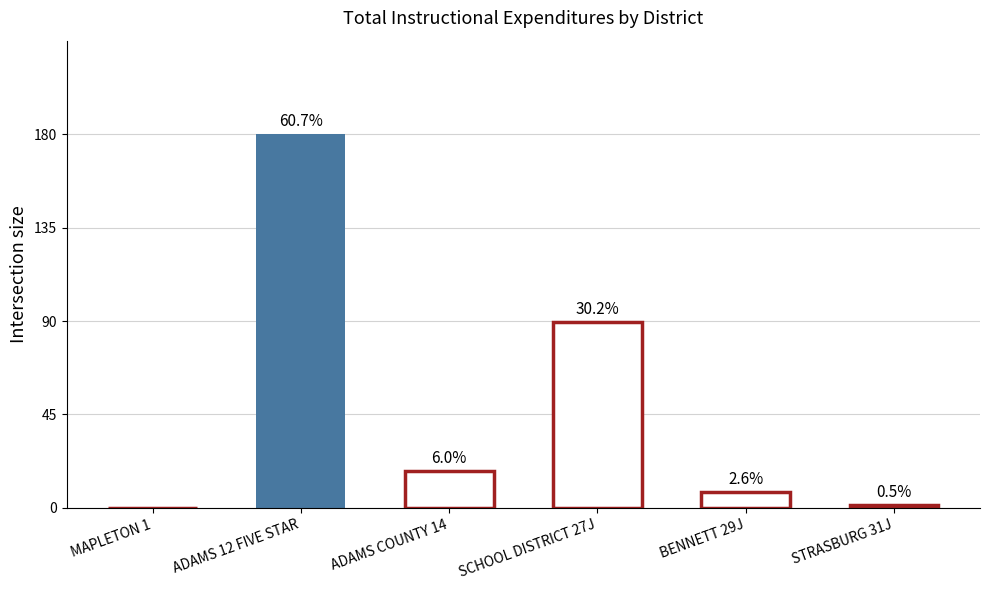

List the labels in order of value, largest first.

ADAMS 12 FIVE STAR, SCHOOL DISTRICT 27J, ADAMS COUNTY 14, BENNETT 29J, STRASBURG 31J, MAPLETON 1